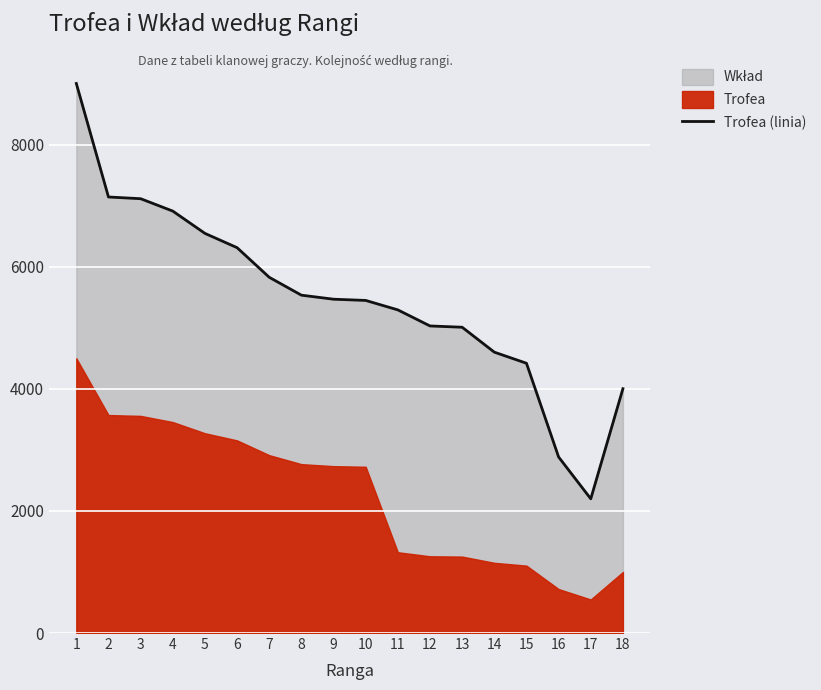

Where is the data nearest to the value 5599?

8